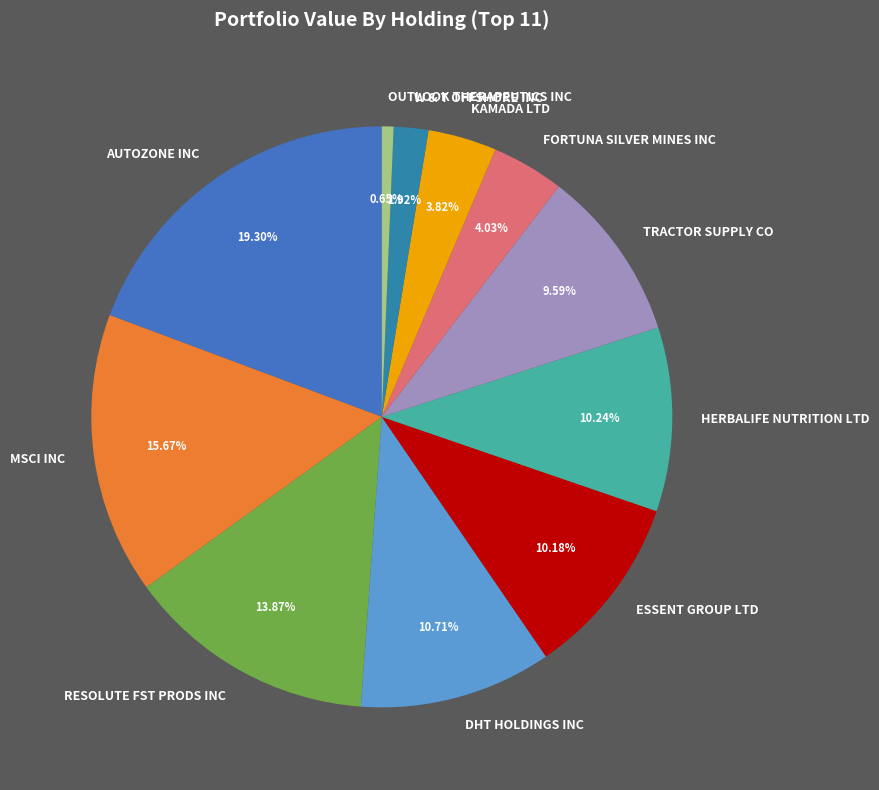

To the nearest percent, what is the difference between the largest and smallest slice percentages?

19%